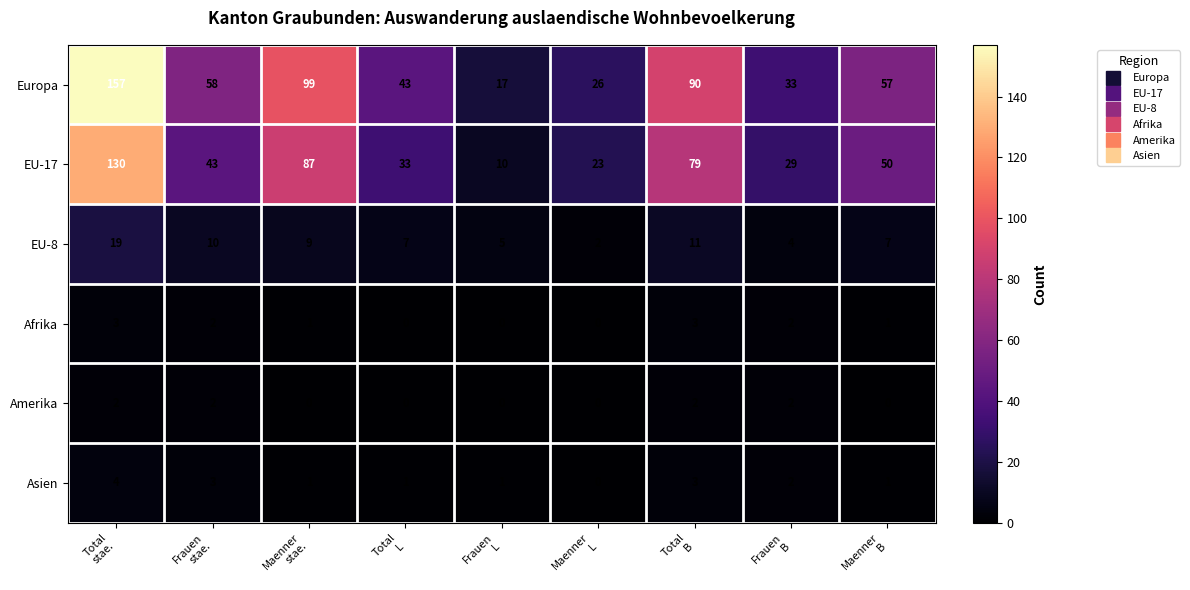

Count the Asien values in the range 1 to 3.

7